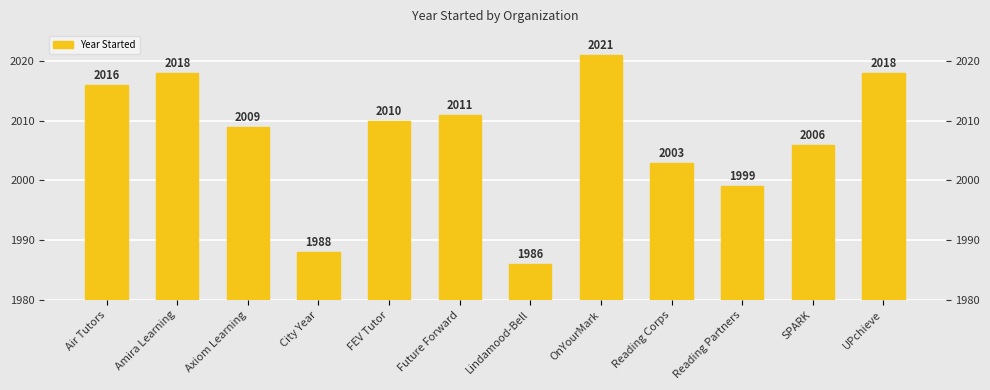

What is the change in value from Lindamood-Bell to Reading Partners?

+13